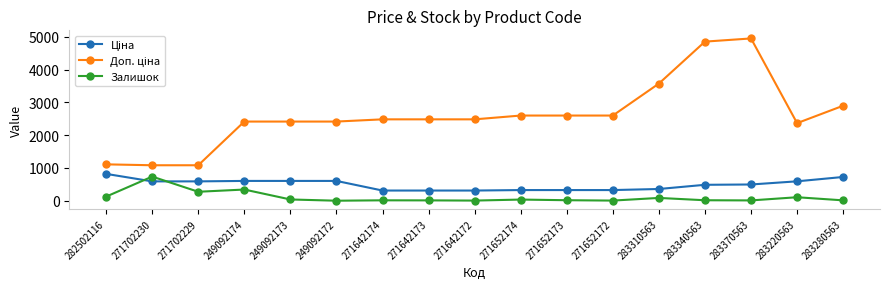

How many data points does each series have?

17